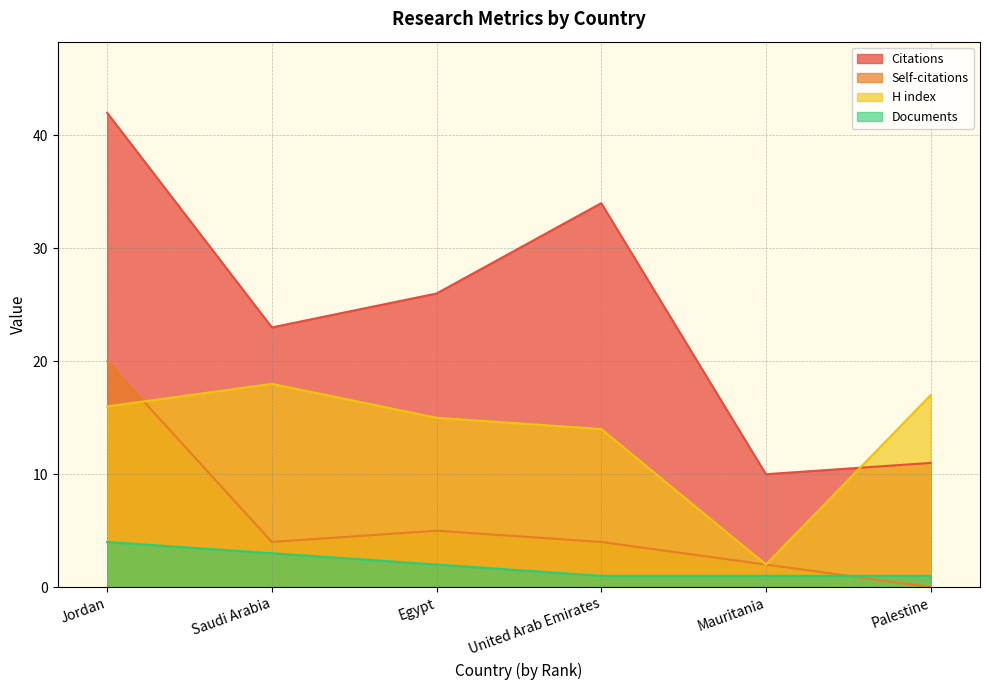

What is the approximate value of H index at Jordan?

16